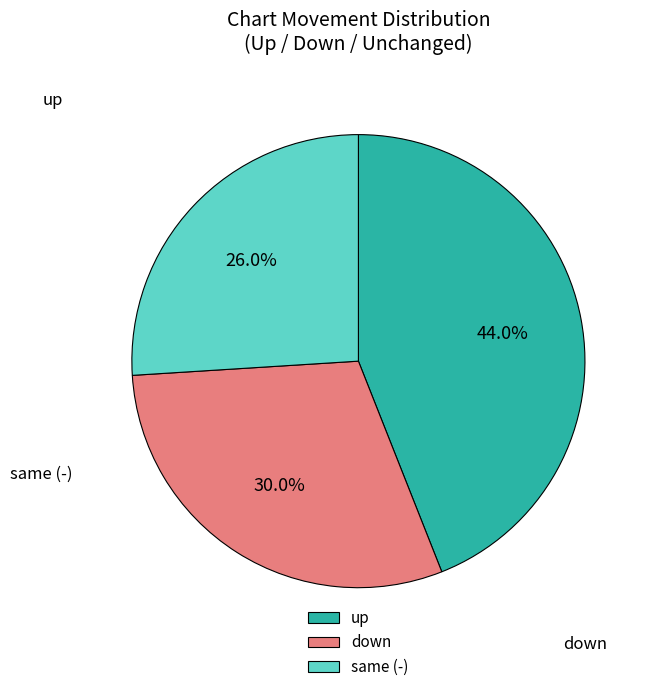

What percentage is the up slice, to the nearest percent?

44%